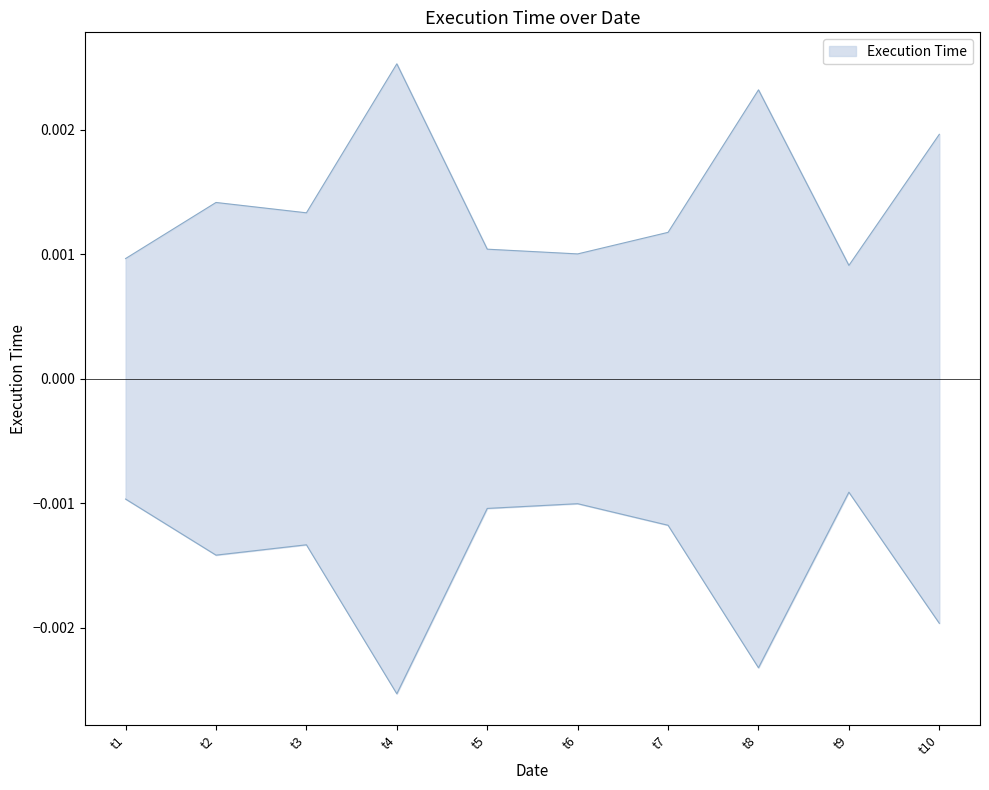

How many values are between 0 and 1?

10